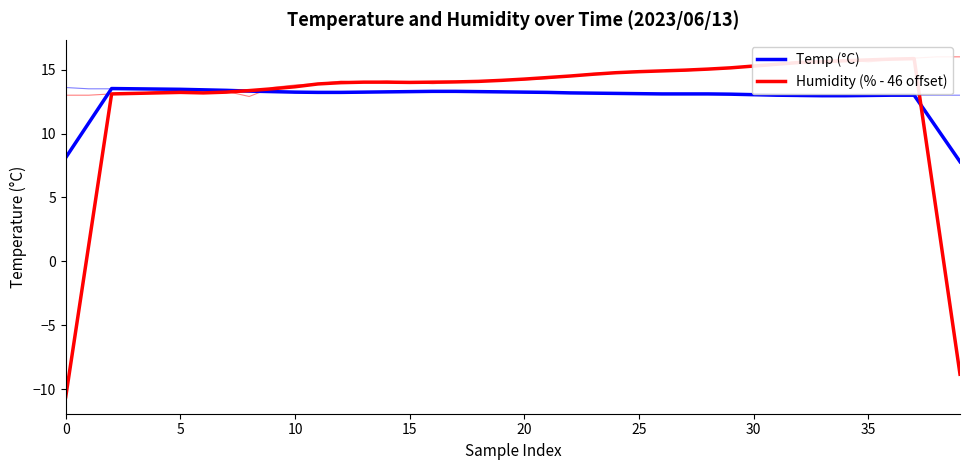

What is the approximate value of Temp (°C) at 24?

13.1